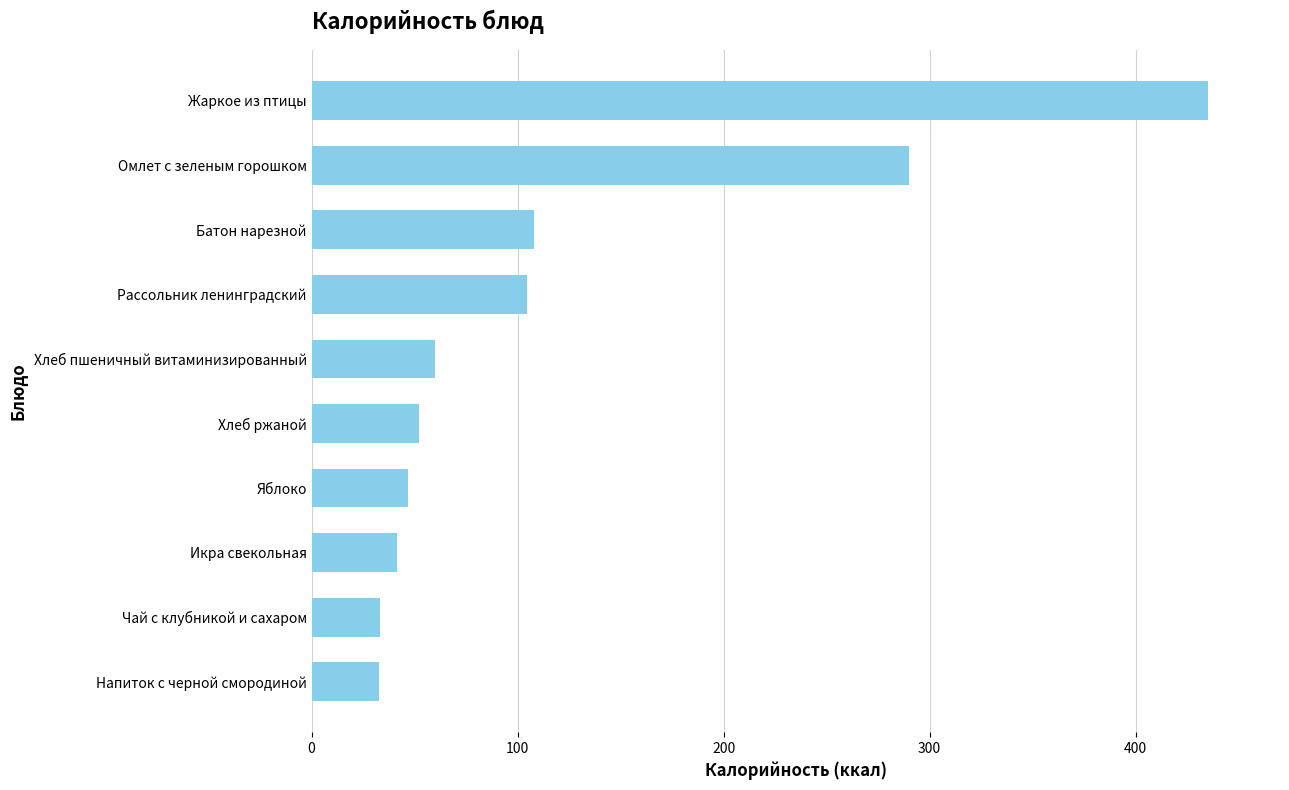

Which has a higher value, Хлеб ржаной or Напиток с черной смородиной?

Хлеб ржаной